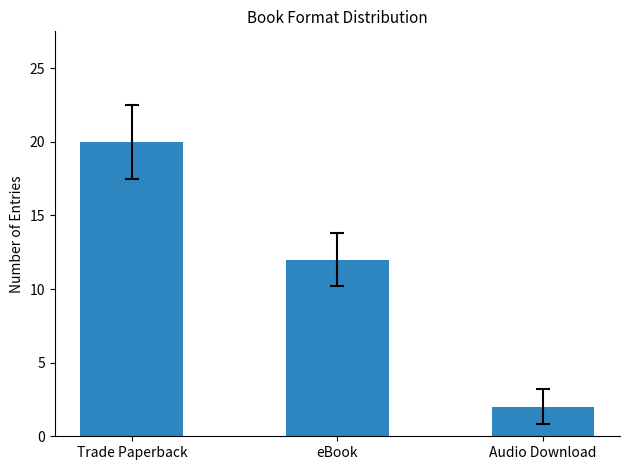

Approximately how many times larger is the value at Audio Download compared to Trade Paperback?

0.1